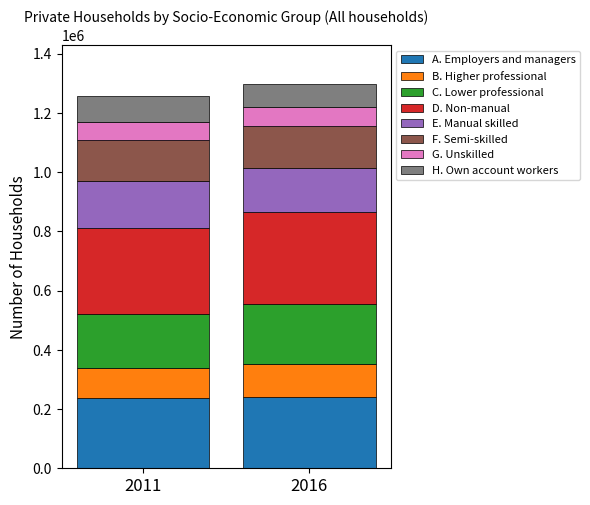

Are the bars horizontal?

No